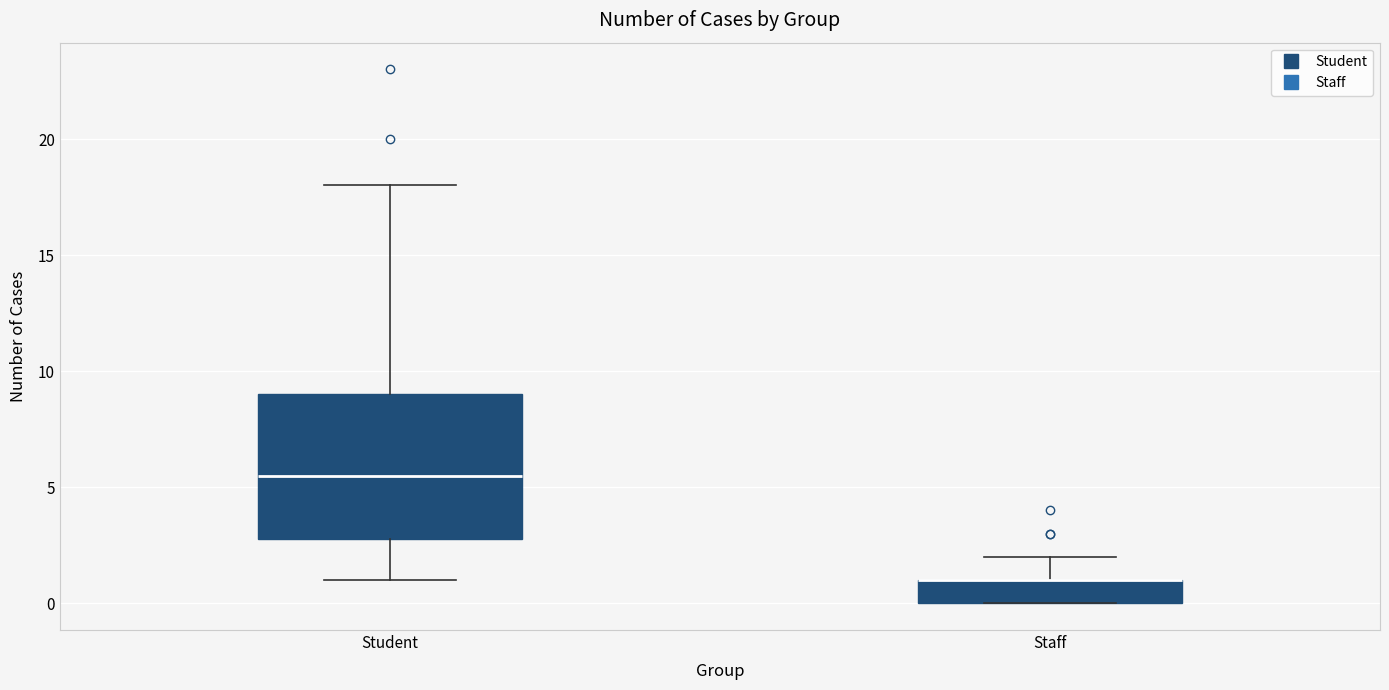

Where does the upper whisker of the box for Staff end on the y-axis? The values are not printed on the chart, so give them approximately, as read against the axis.

2.0